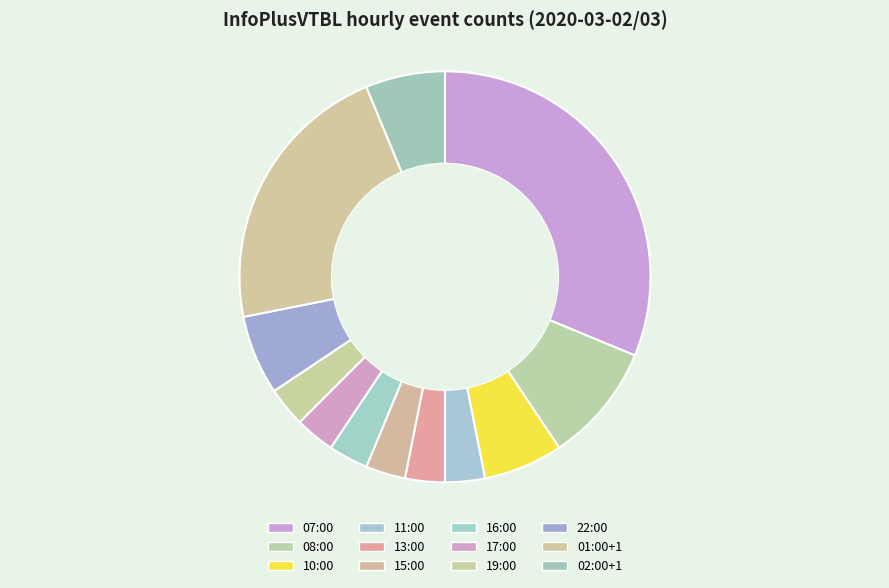

Which category has the biggest portion of the pie?

07:00